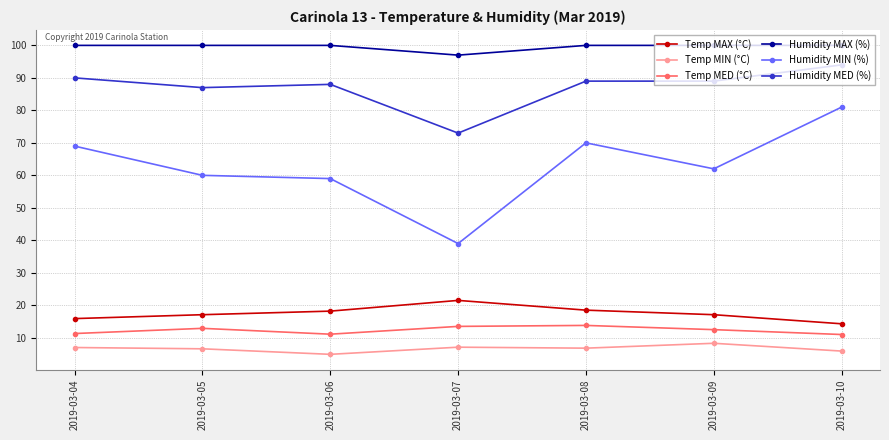

Where is Humidity MIN (%) nearest to the value 60?

2019-03-05